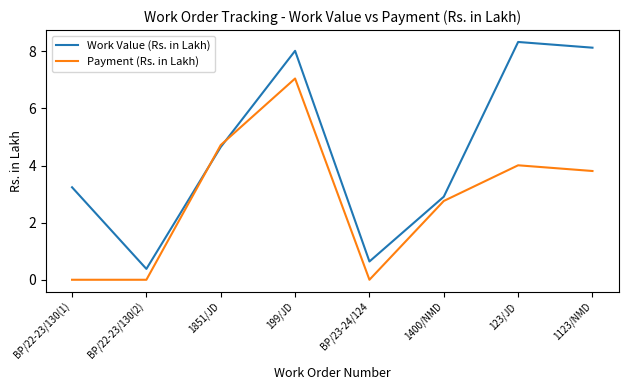

At which category is the sum across all series the highest?

199/JD